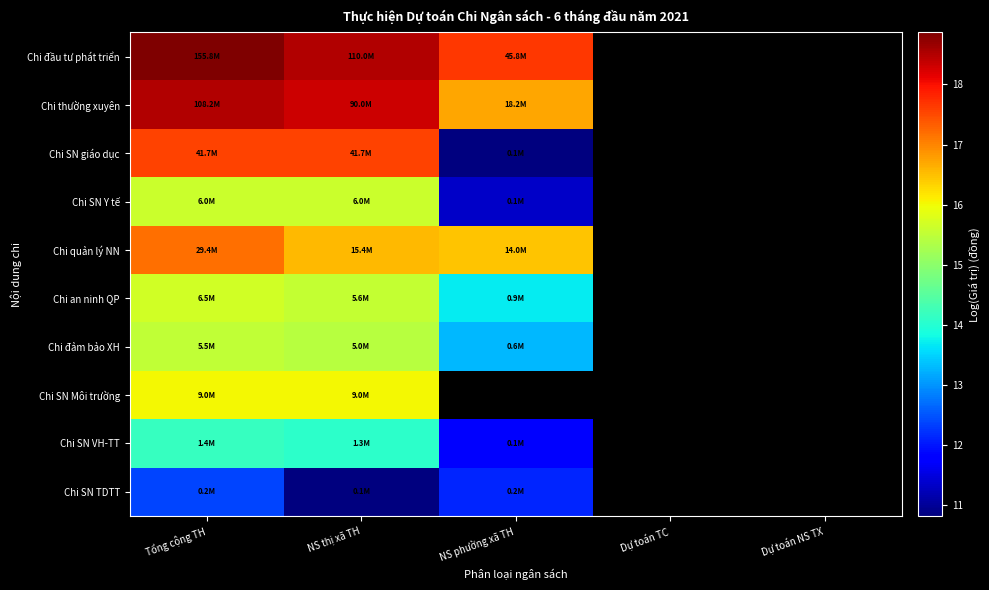

What is the difference between the maximum and minimum values in the Chi thường xuyên series?

1.8